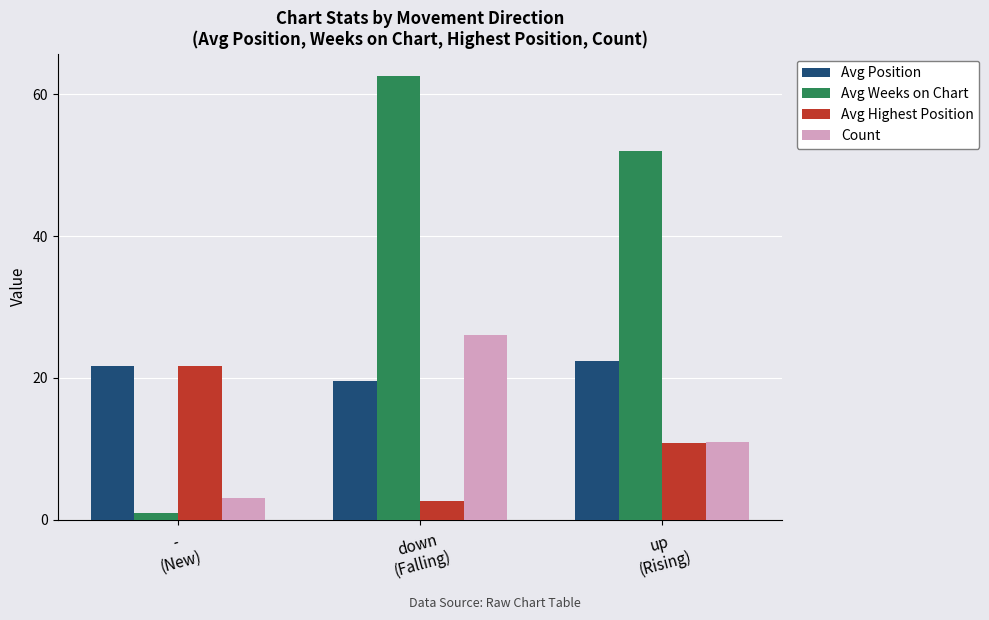

What is the sum of the Count values at down
(Falling) and -
(New)?

29.0